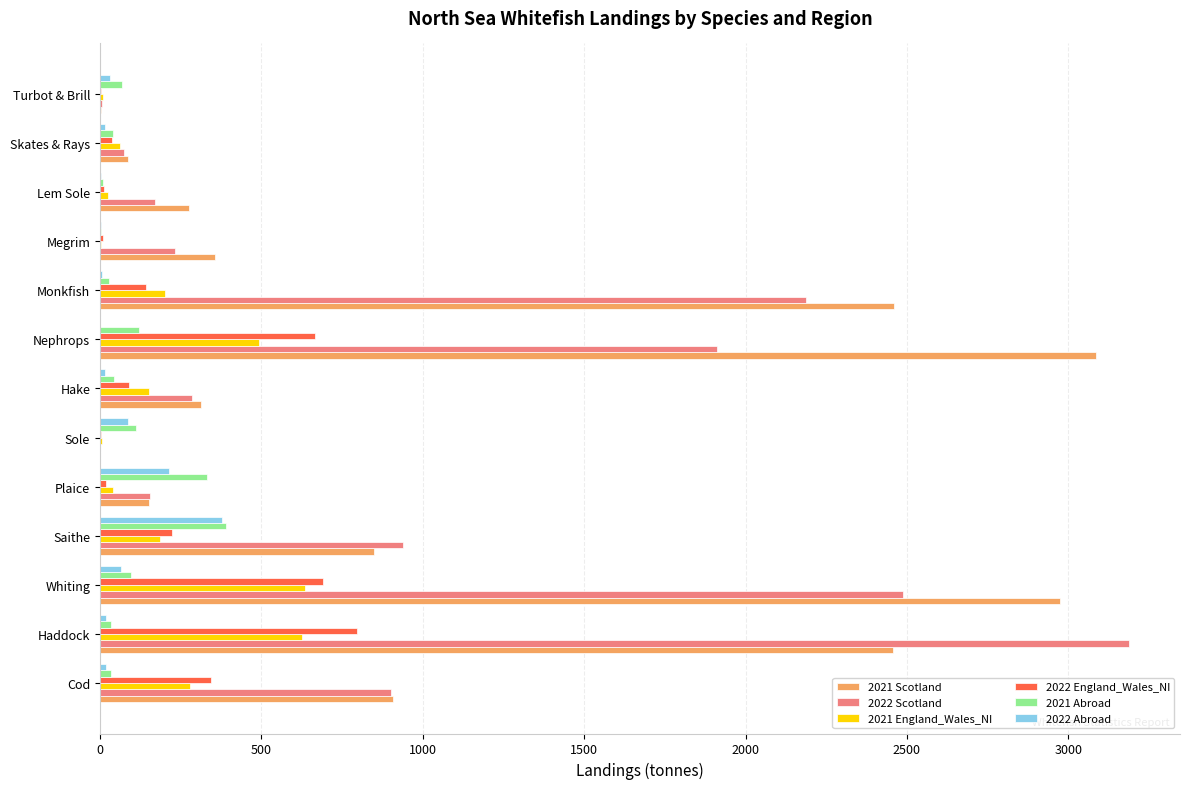

How many data points does each series have?

13